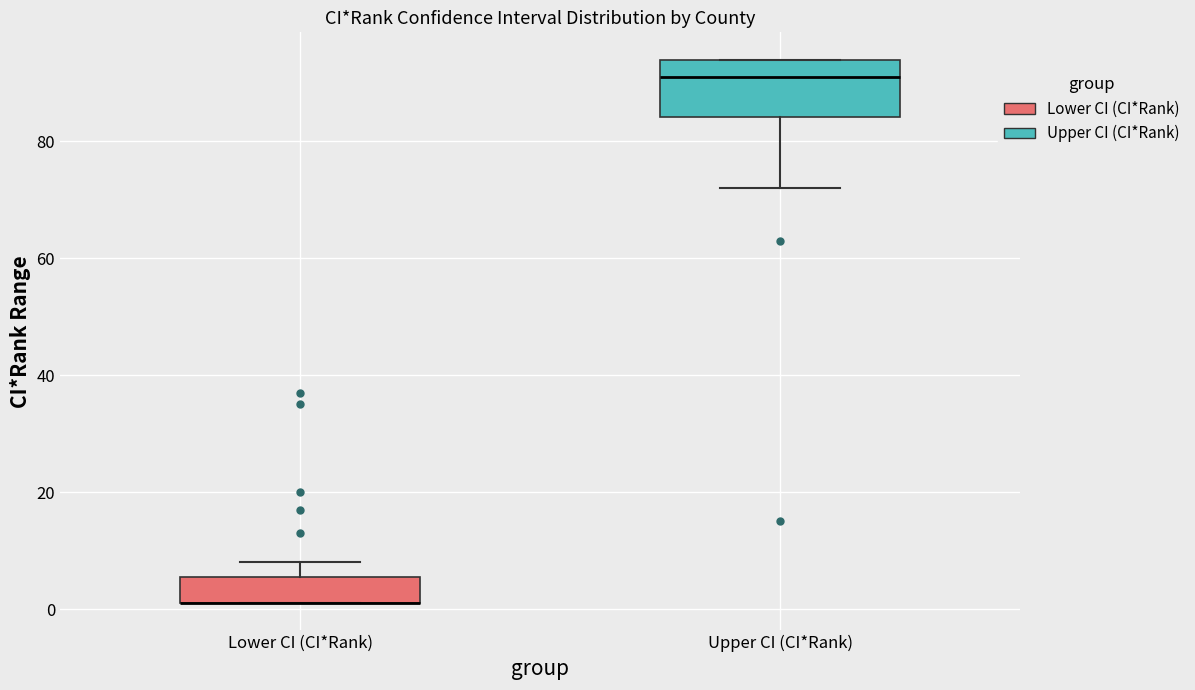

Where does the median line of the box for Upper CI (CI*Rank) sit on the y-axis? The values are not printed on the chart, so give them approximately, as read against the axis.

92